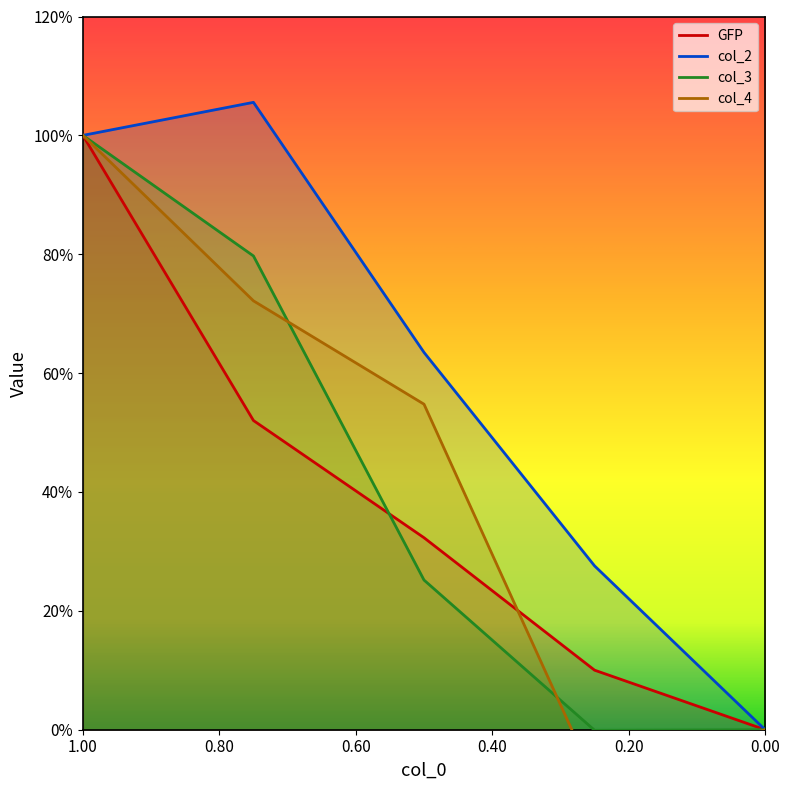

True or false: col_4 and col_3 cross at least once.

True